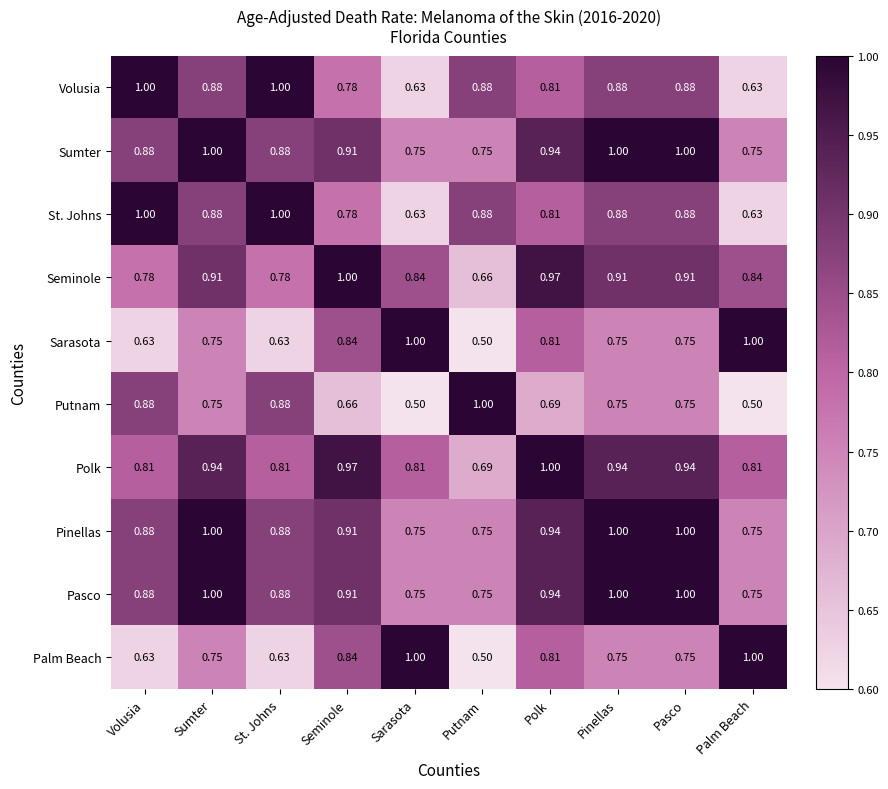

Which category has the lowest value in the Seminole series?

Putnam